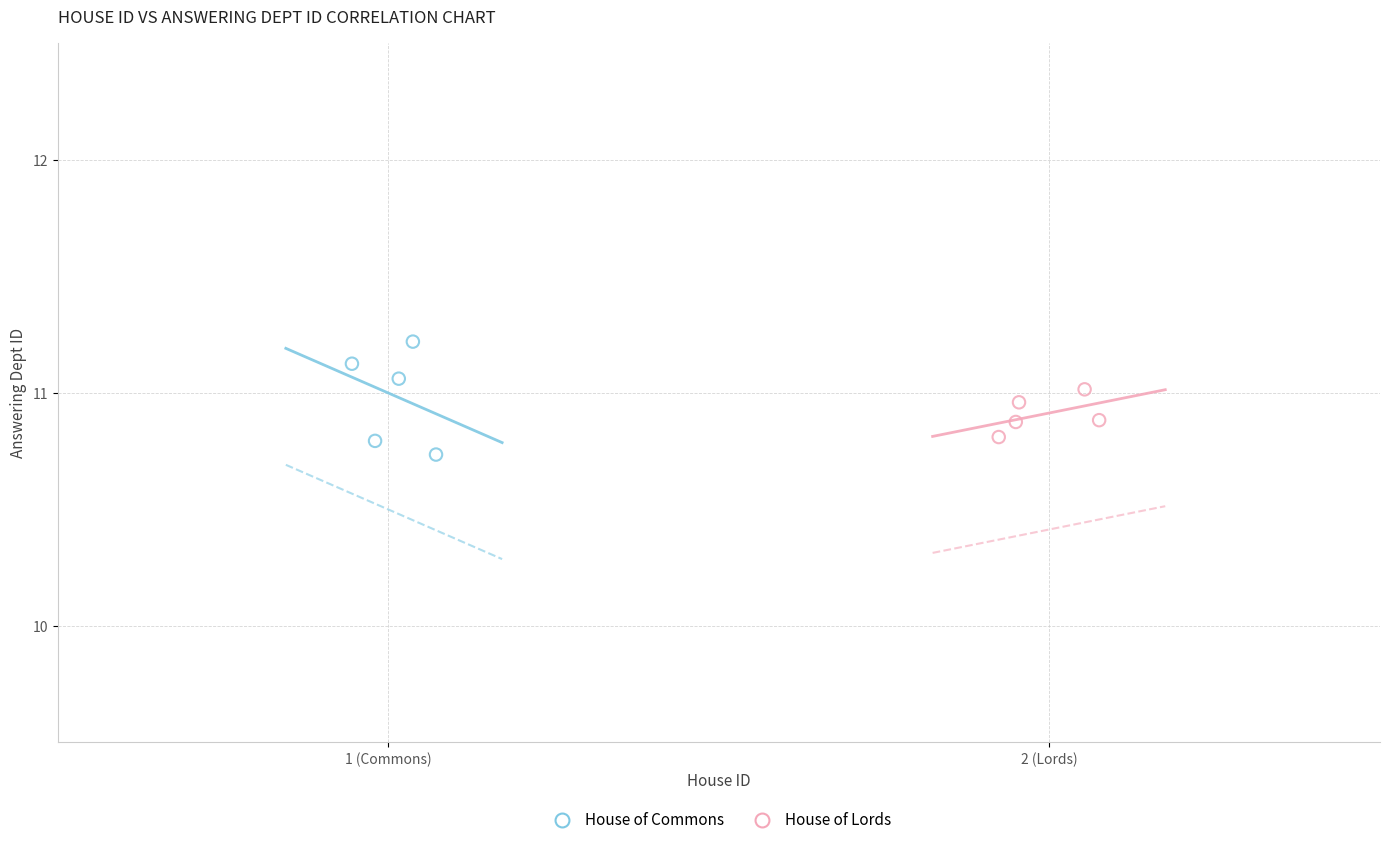

What are all the series names shown in the legend?

House of Commons, House of Lords